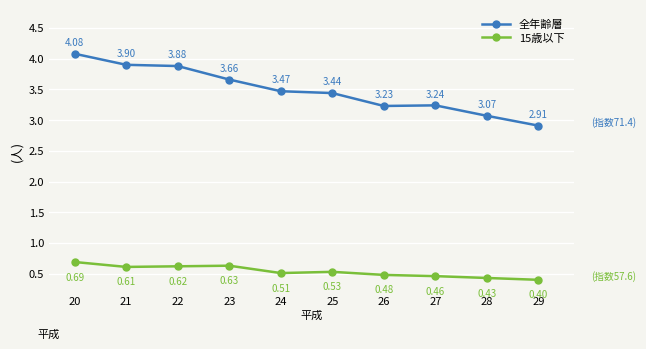

At which category does 全年齢層 reach its first local valley?

26